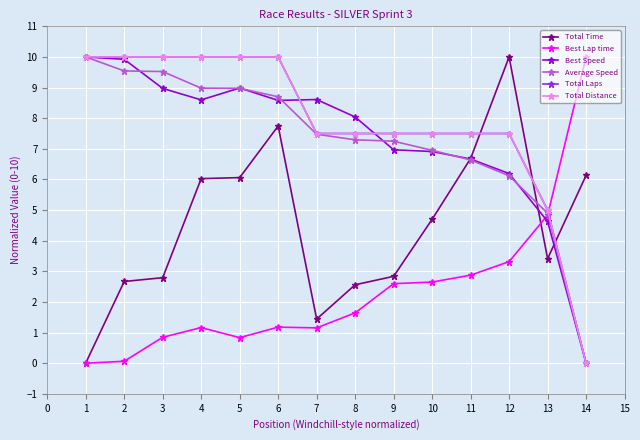

Is this an area chart (filled region under the line)?

No